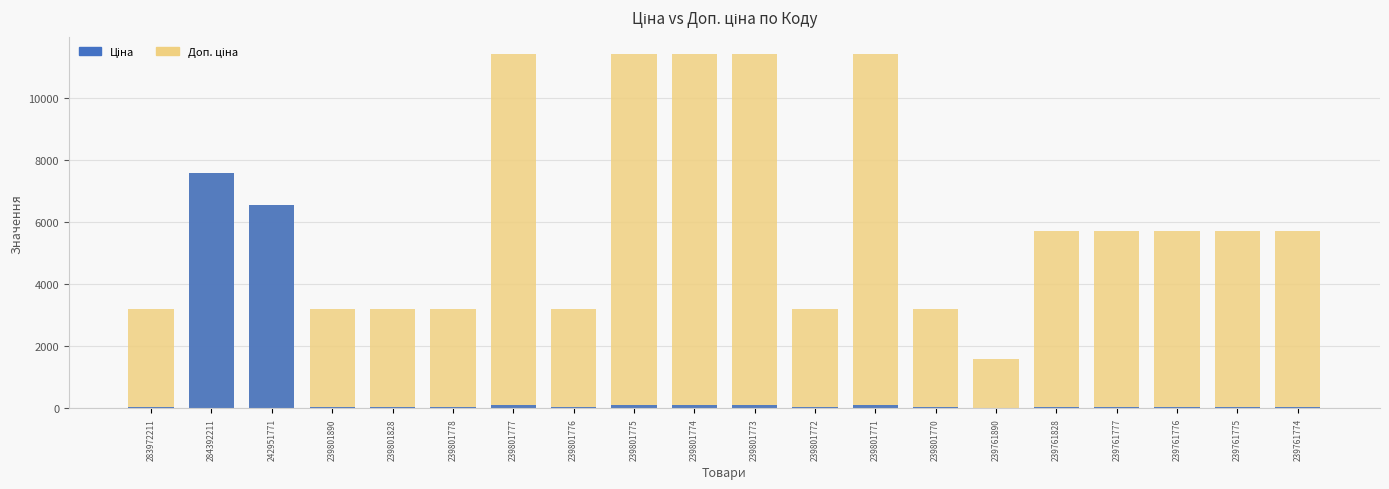

What are all the series names shown in the legend?

Доп. ціна, Ціна